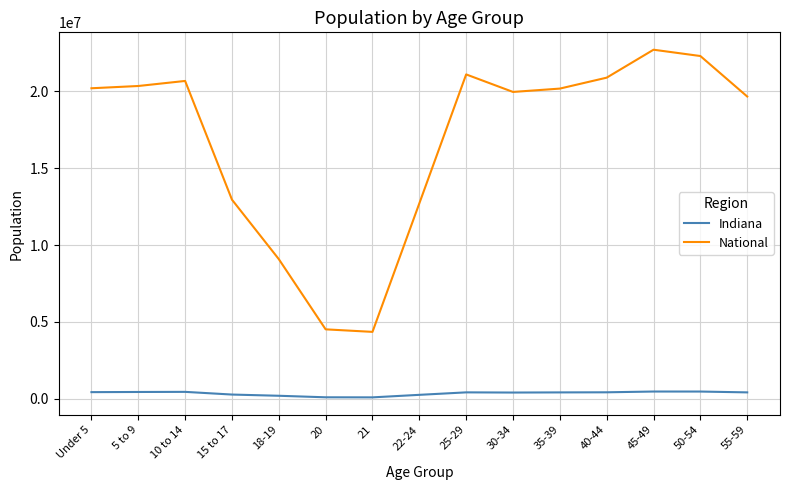

At which label is National closest to 13531442?

15 to 17